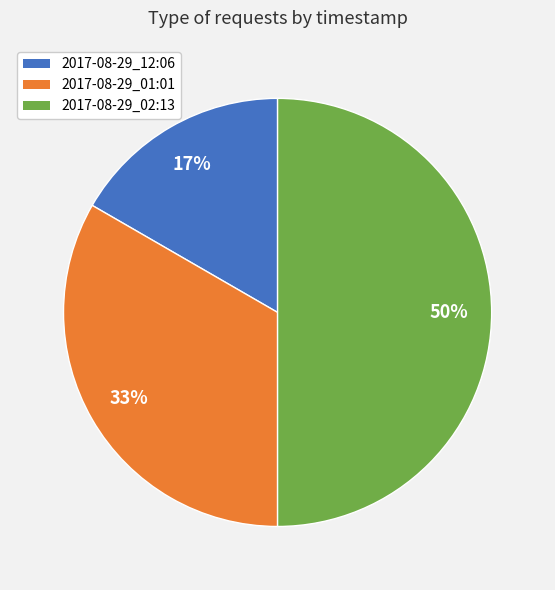

To the nearest percent, what percentage of the pie is 2017-08-29_01:01?

33%